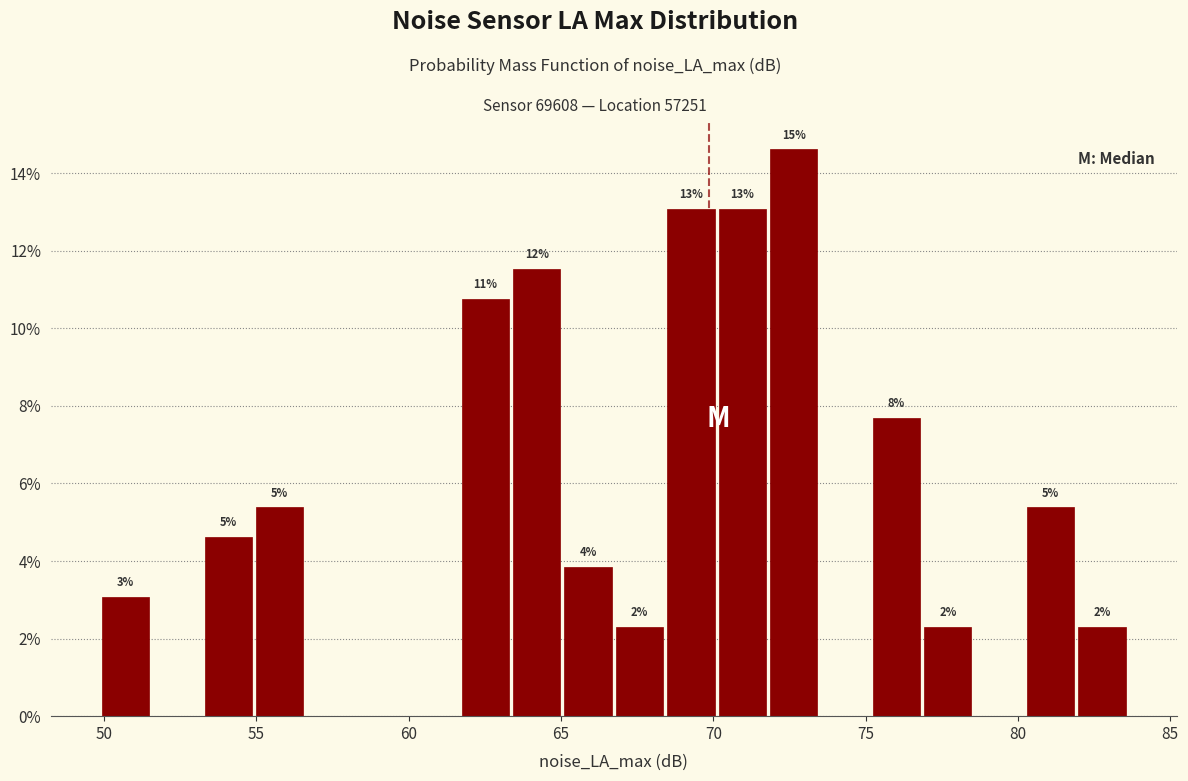

Read against the x-axis, roughly where is the centre of the tallest bar?

72.5